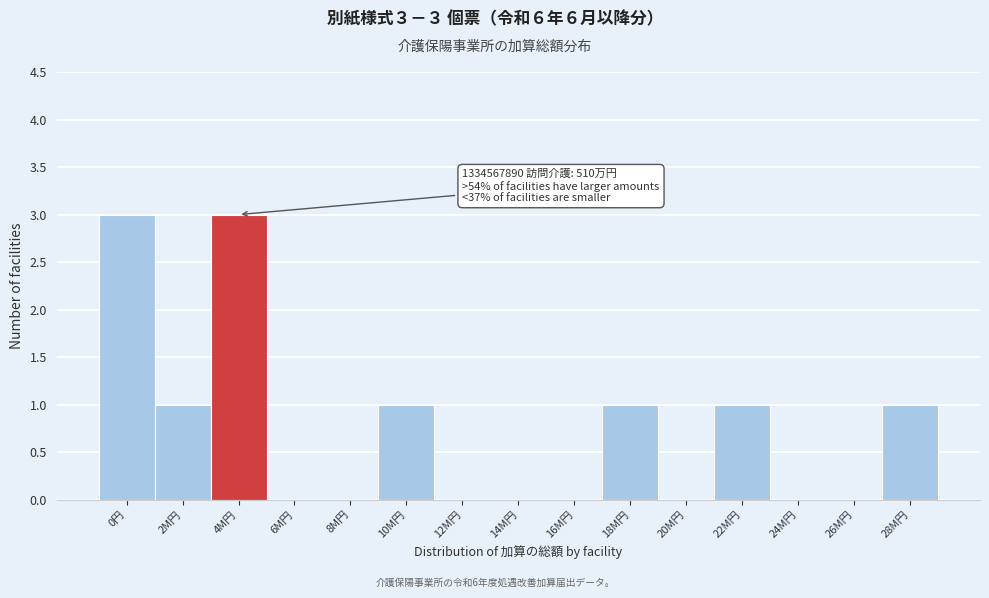

Reading right to left, extract all data points from this chart.

28M円=1	26M円=0	24M円=0	22M円=1	20M円=0	18M円=1	16M円=0	14M円=0	12M円=0	10M円=1	8M円=0	6M円=0	4M円=3	2M円=1	0円=3